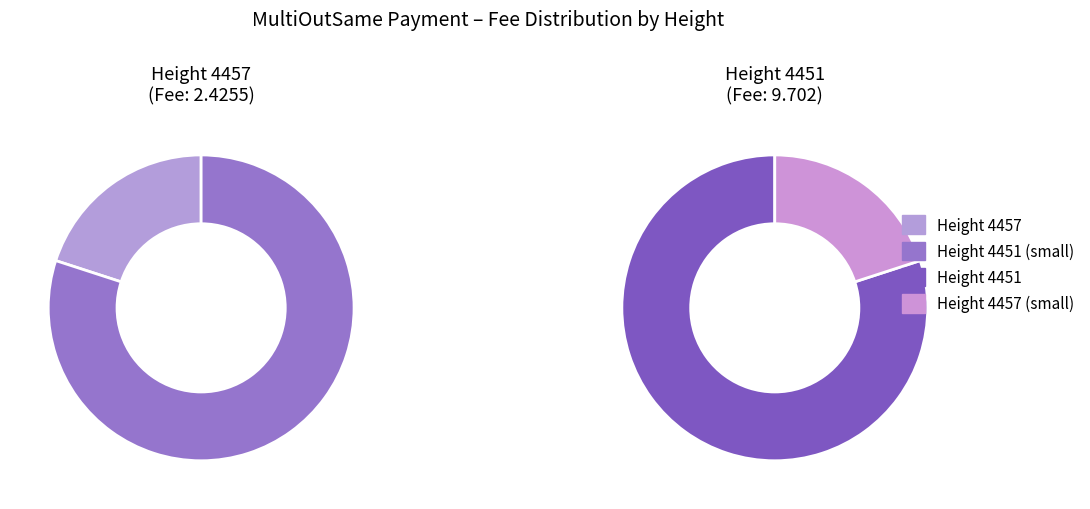

To the nearest percent, what is the combined percentage of 4451 and 4457?

100%